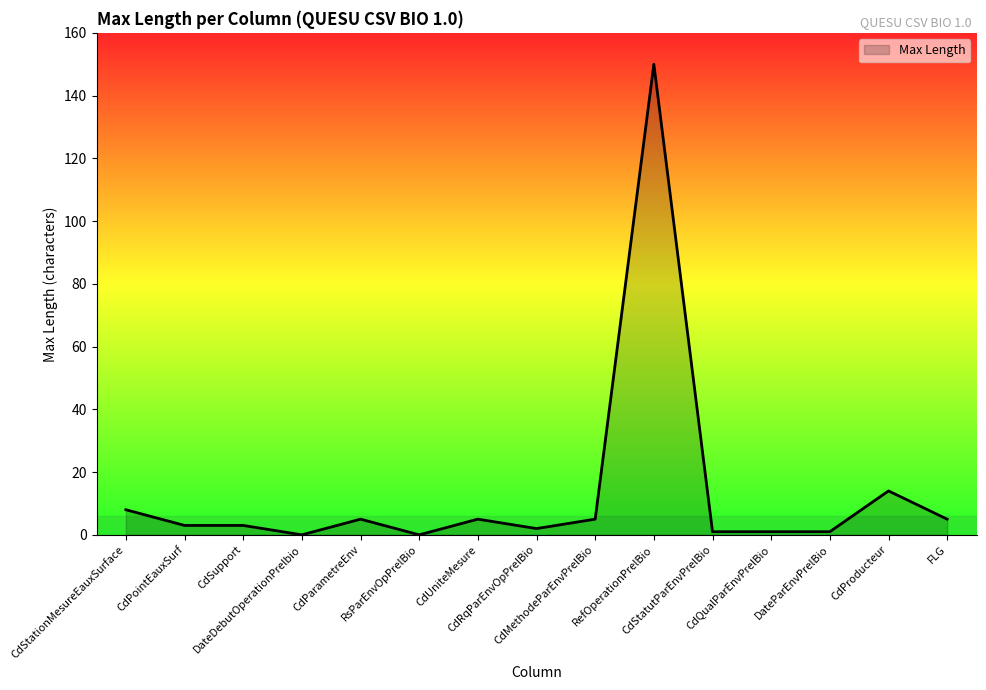

Where is the data nearest to the value 75?

CdProducteur